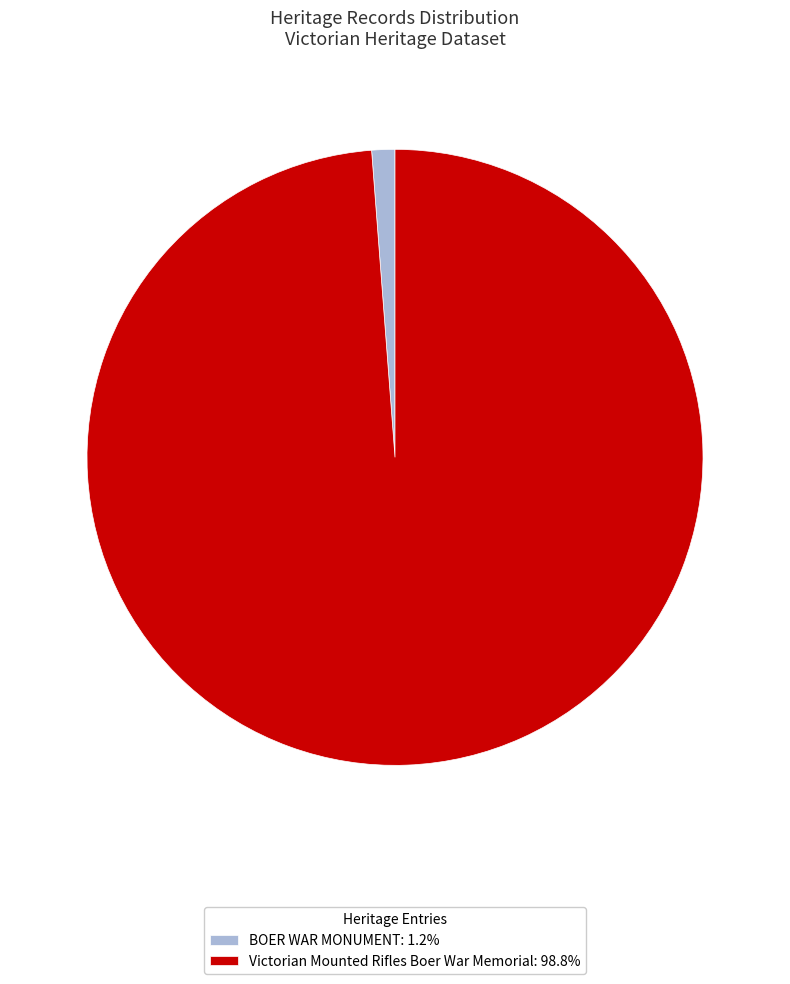

What is the largest slice in the pie chart?

Victorian Mounted Rifles Boer War Memorial